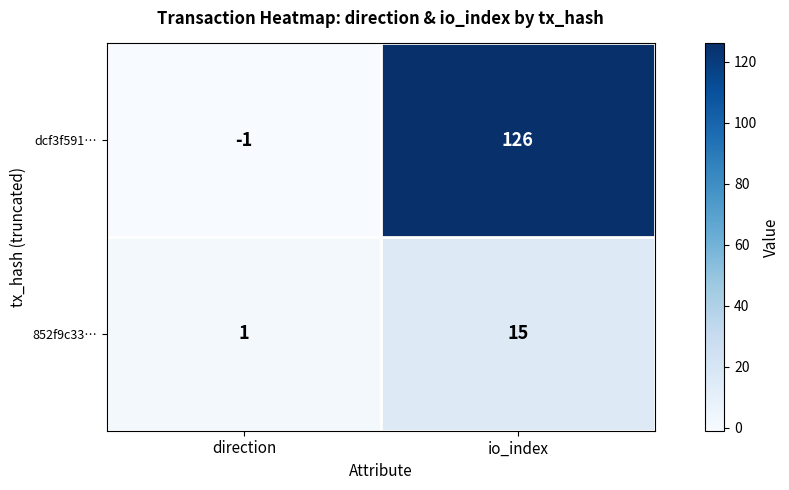

List the series in order of their peak value, lowest first.

852f9c33…, dcf3f591…